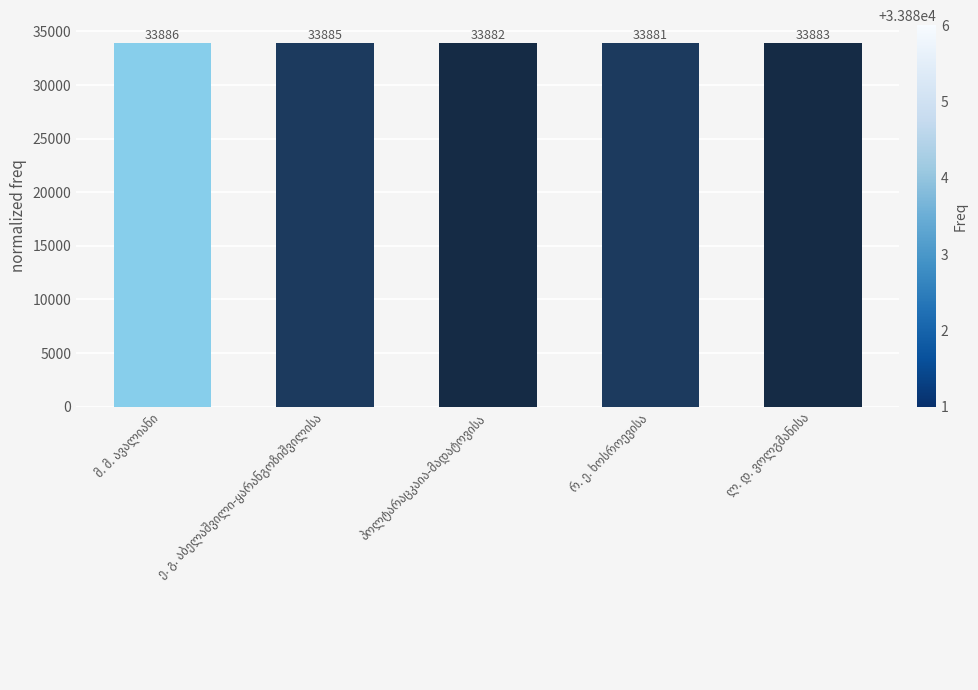

How many data points does each series have?

5